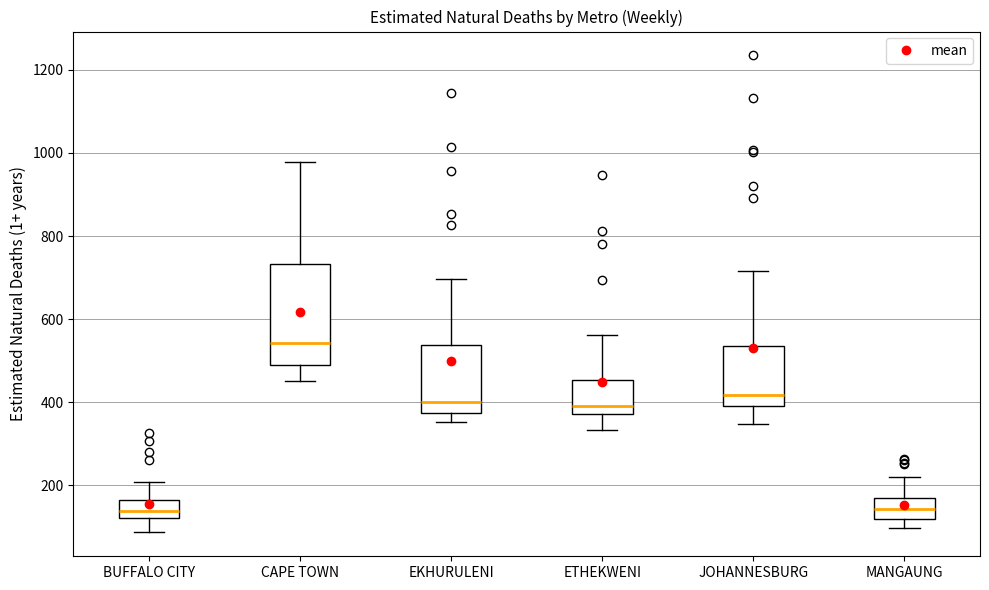

Where does the median line of the box for ETHEKWENI sit on the y-axis? The values are not printed on the chart, so give them approximately, as read against the axis.

400